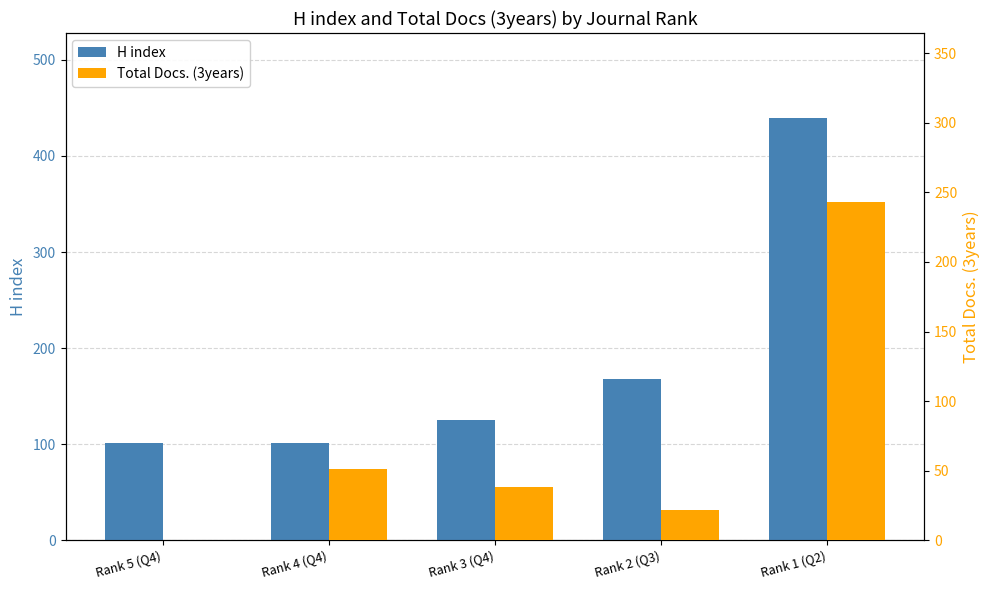

At Rank 2 (Q3), list the series in order from largest to smallest.

H index, Total Docs. (3years)